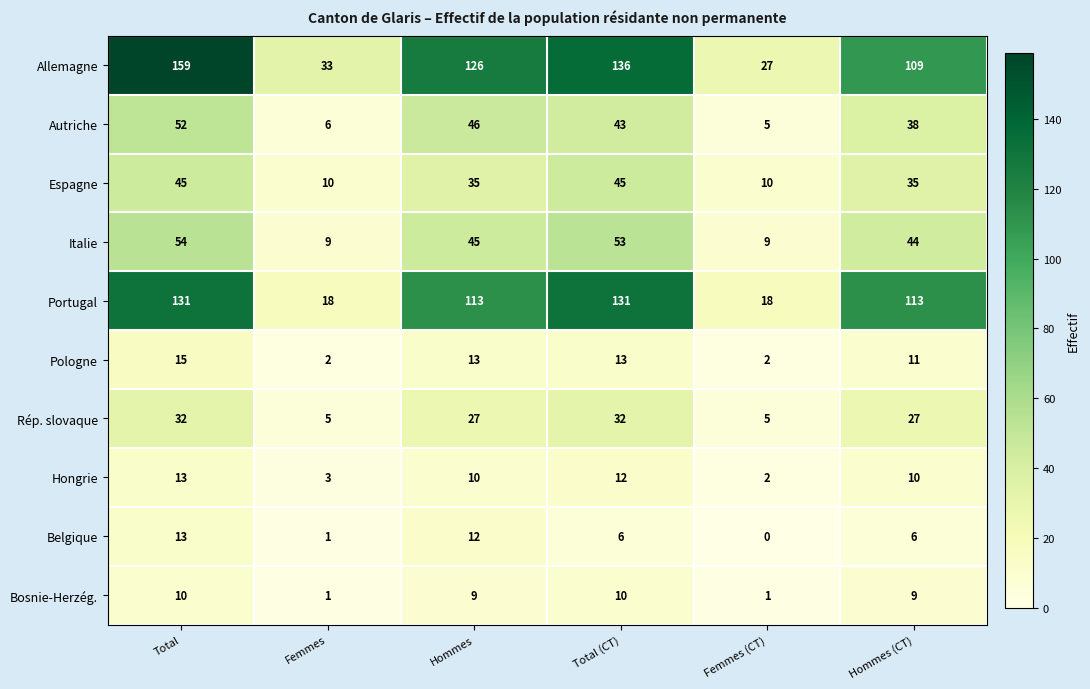

What is the greatest value displayed?

159